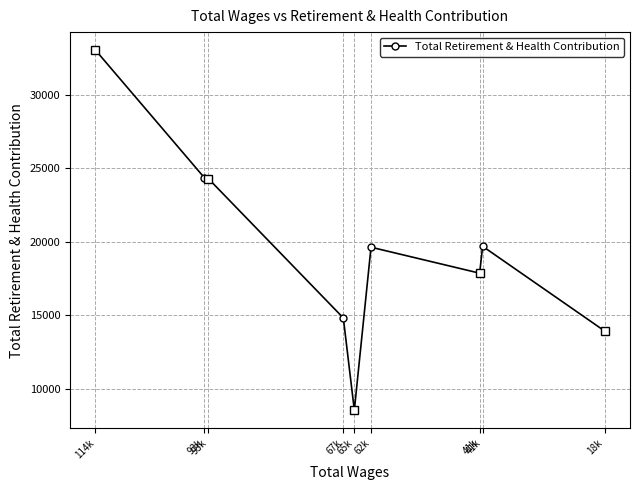

At which category does the chart reach its peak across all series?

114k